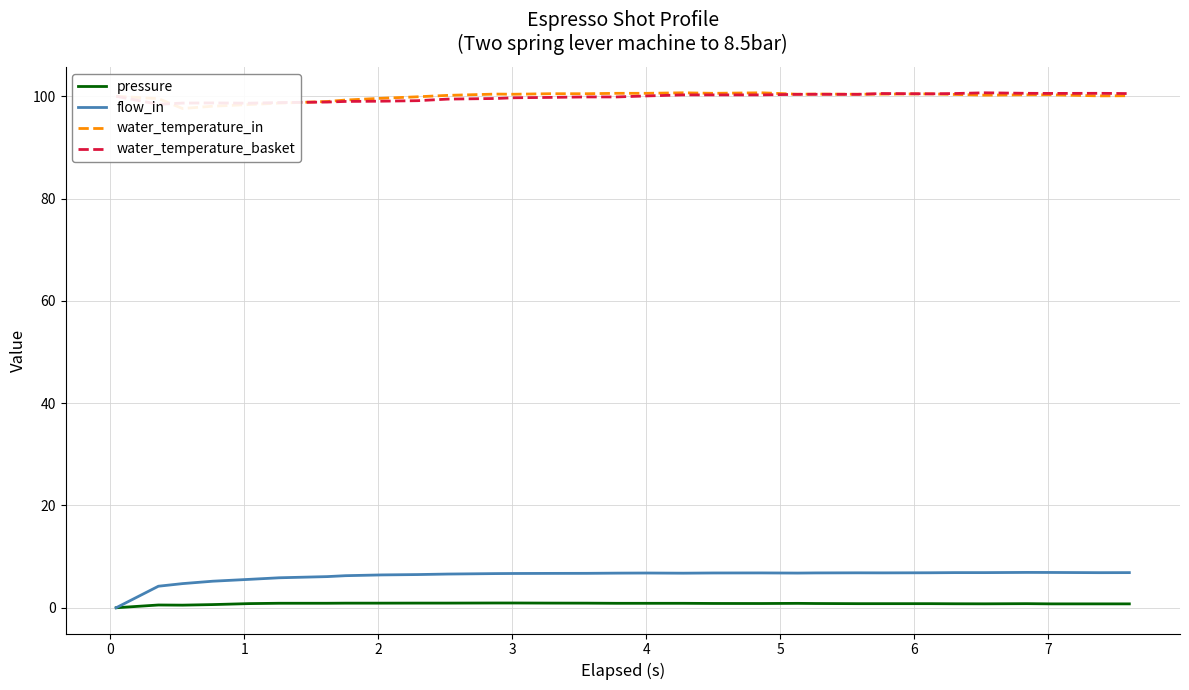

True or false: pressure has more than 1 interior local peaks.

True